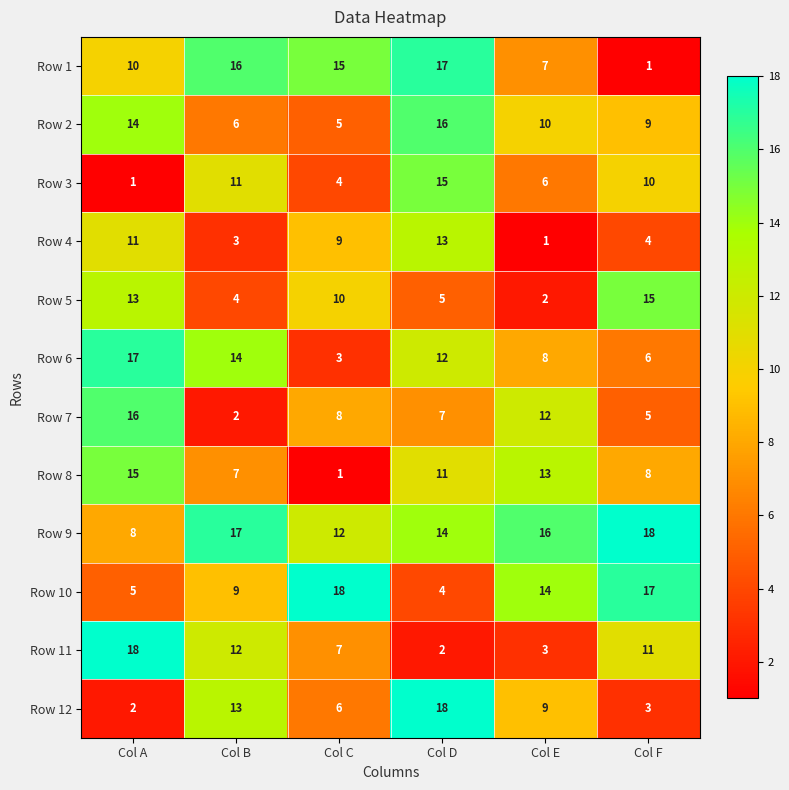

What is the sum of all Row 8 values?

55